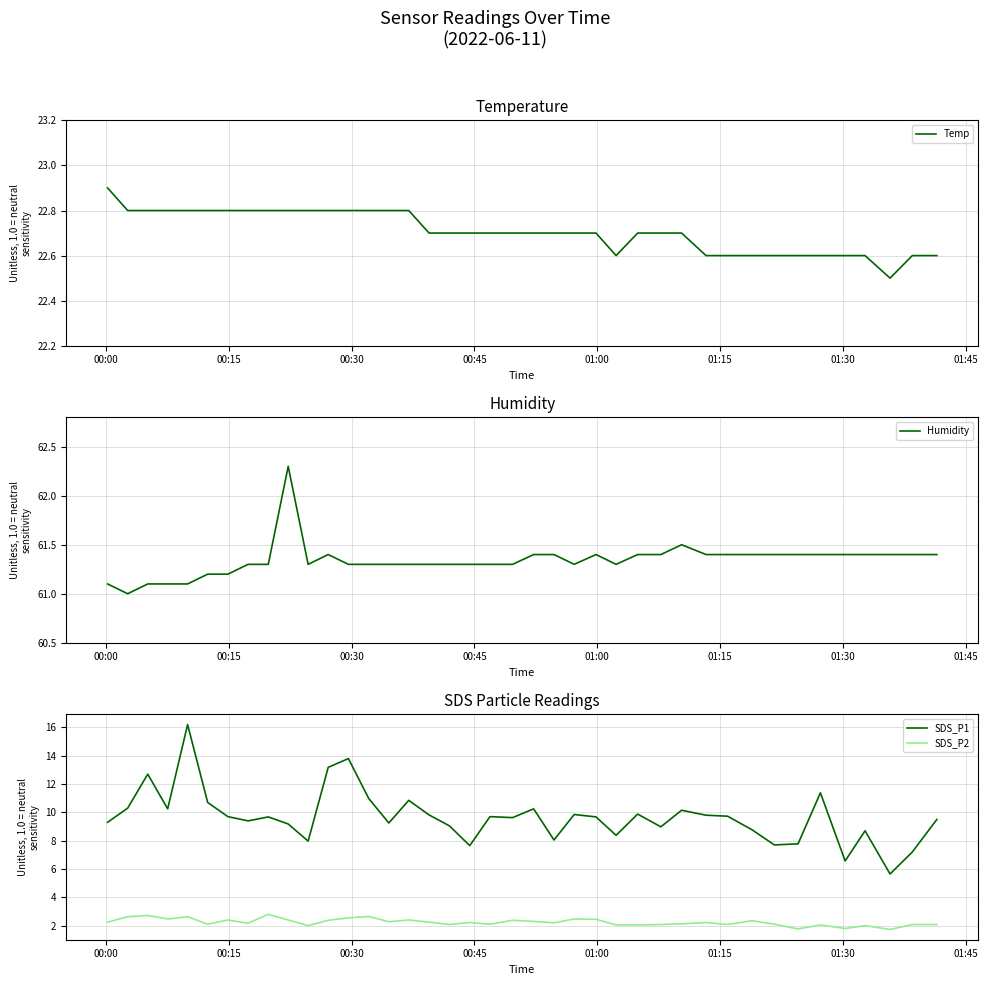

Which series has the largest total across all categories?

Humidity